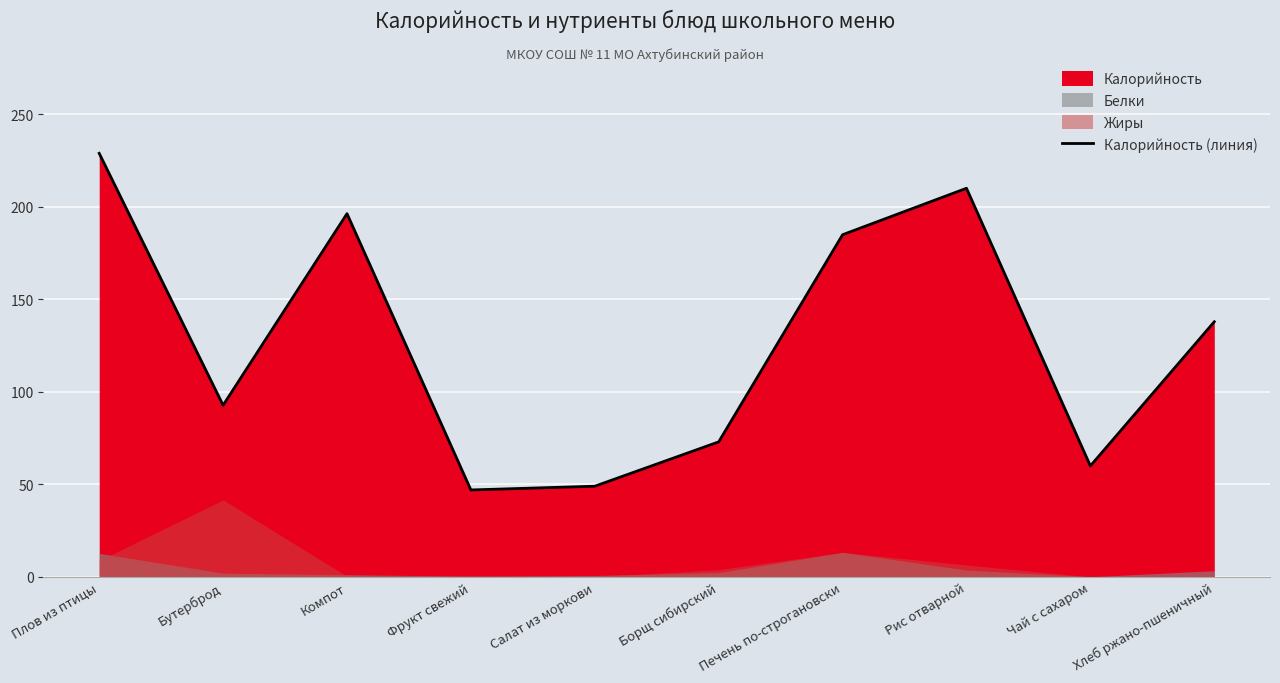

Reading left to right, transcribe all the data shown in this chart.

Плов из птицы=229.0	Бутерброд=92.8	Компот=196.4	Фрукт свежий=47.0	Салат из моркови=49.0	Борщ сибирский=73.0	Печень по-строгановски=185.0	Рис отварной=210.1	Чай с сахаром=60.0	Хлеб ржано-пшеничный=137.9